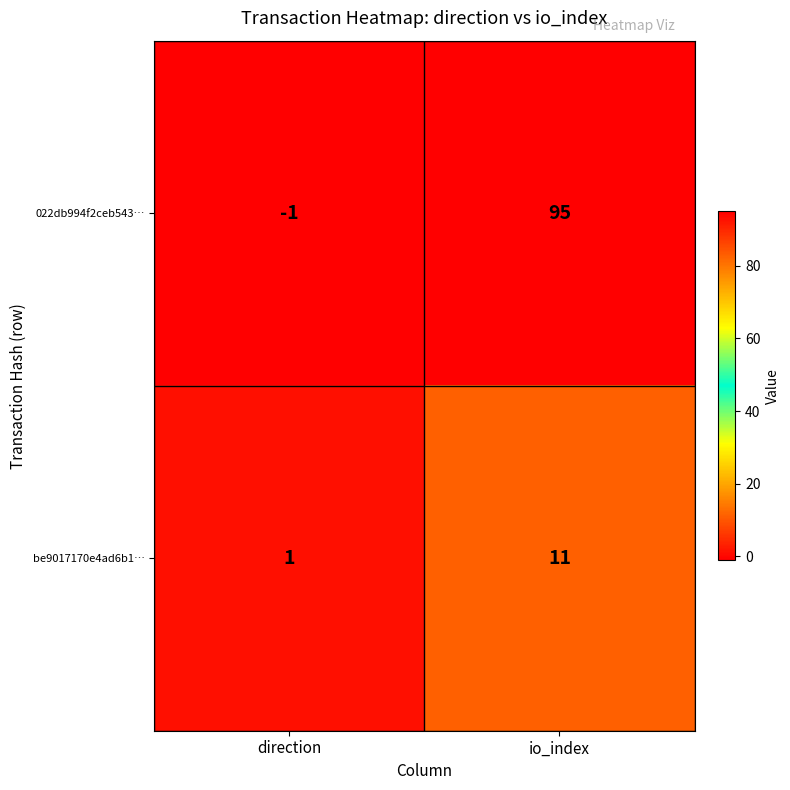

What is the maximum value for 022db994f2ceb543…?

95